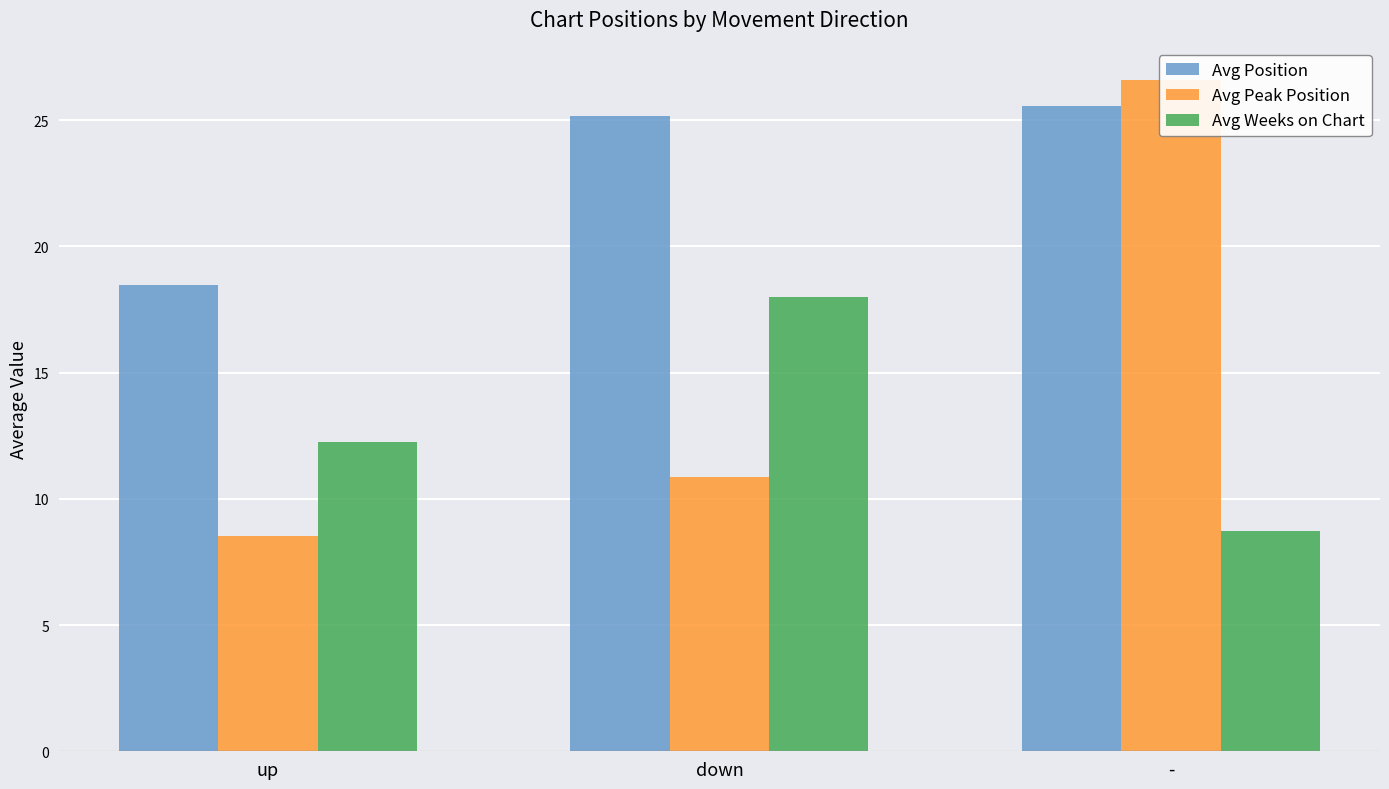

Which series has the largest total across all categories?

Avg Position